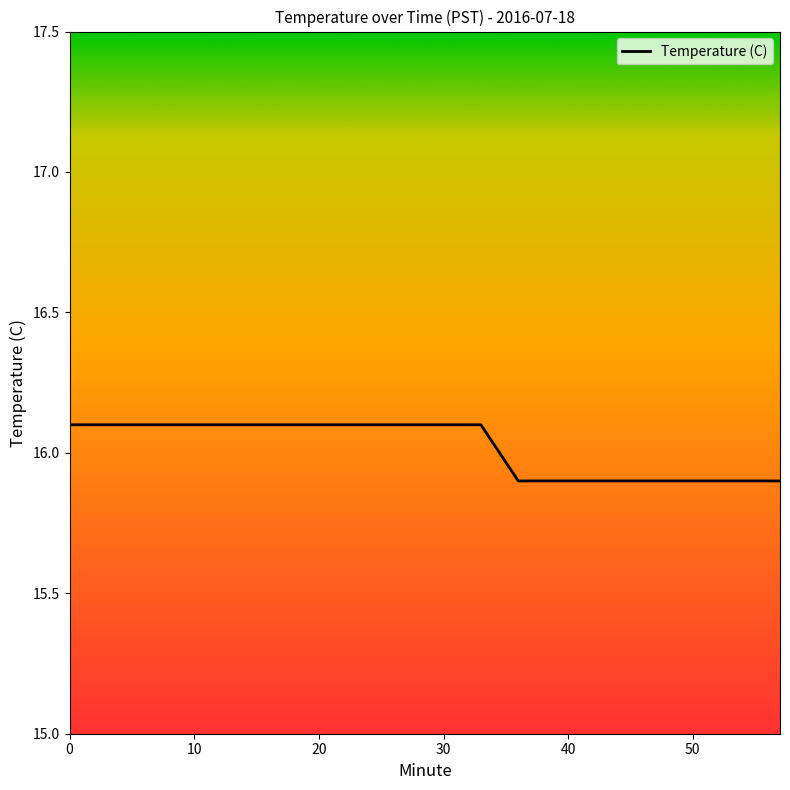

How many lines are shown in the chart?

1